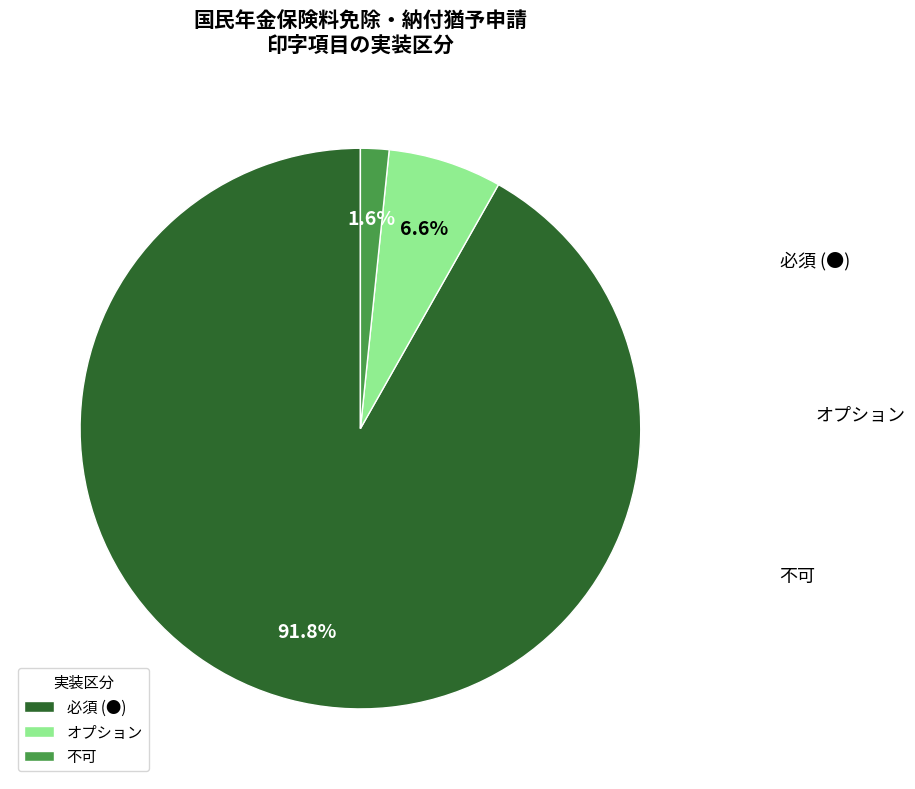

How many segments does this pie chart have?

3